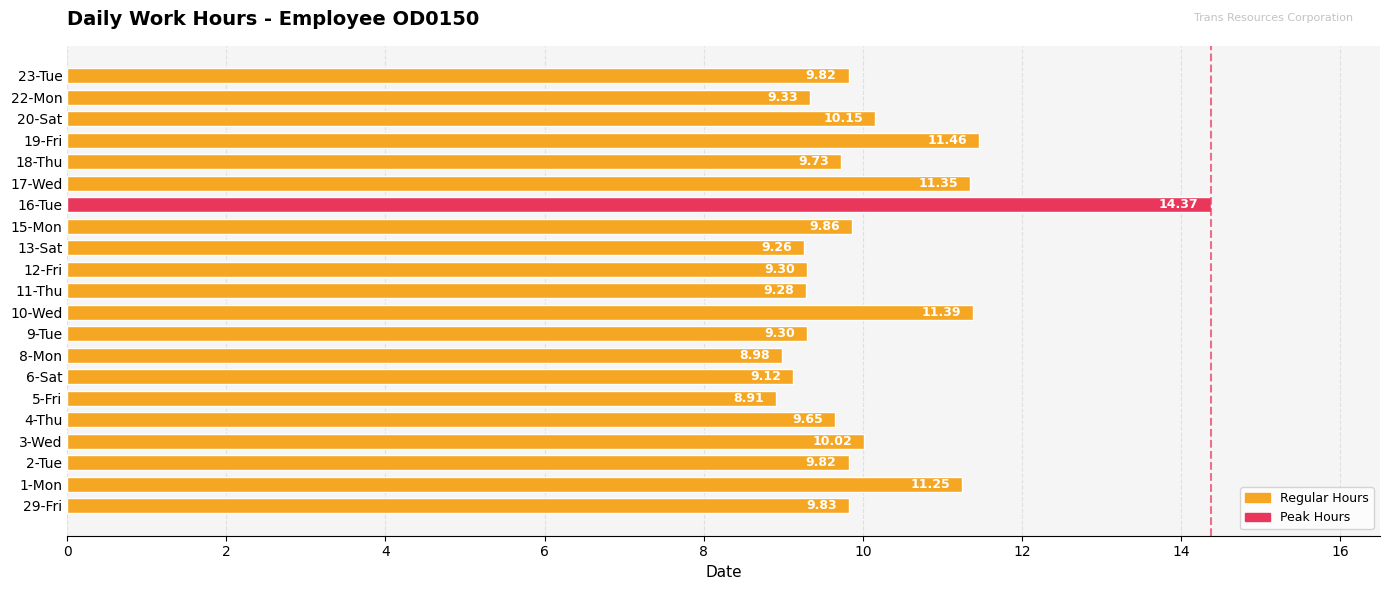

What is the ratio of the value at 4-Thu to the value at 13-Sat?

1.0